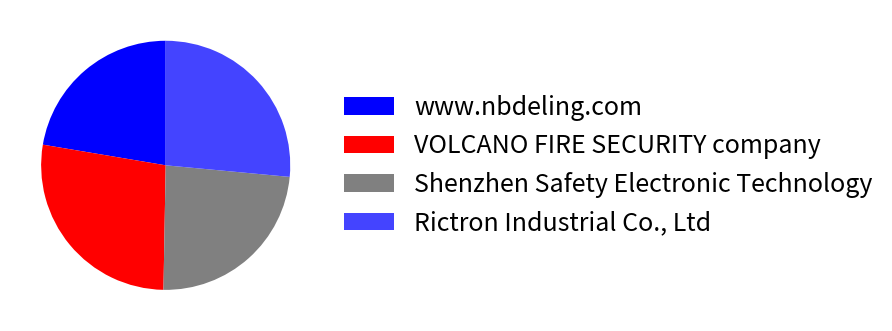

Which slice is the smallest?

www.nbdeling.com